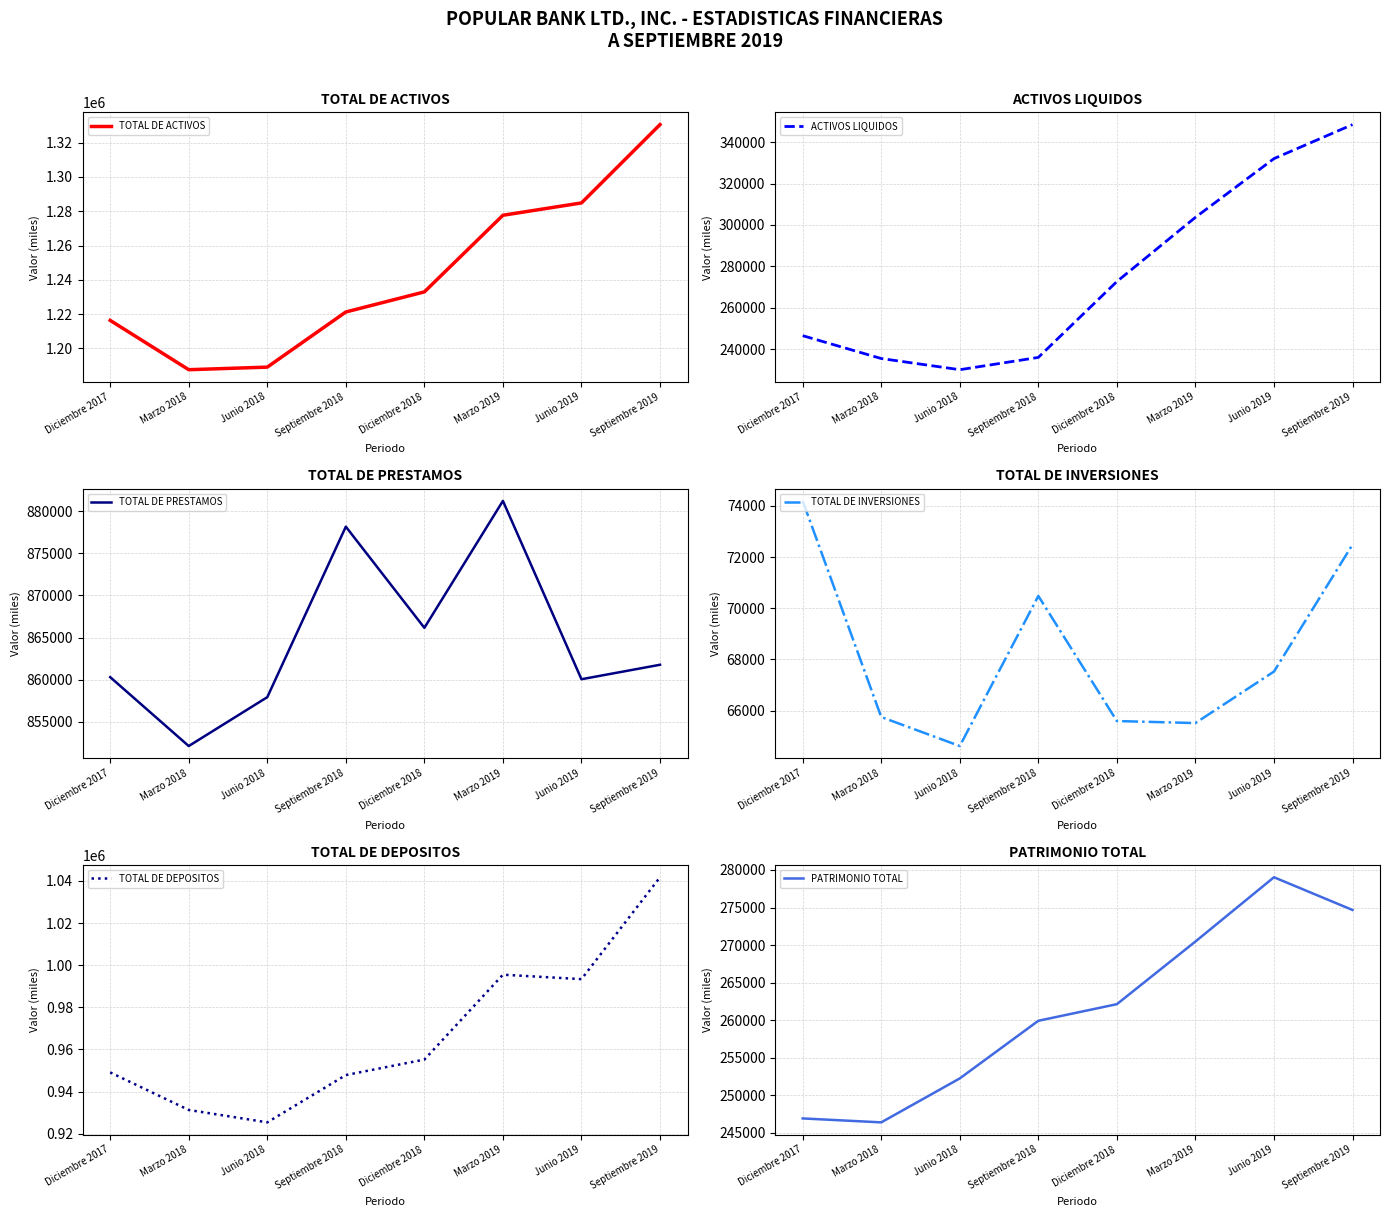

How many data points does each series have?

8